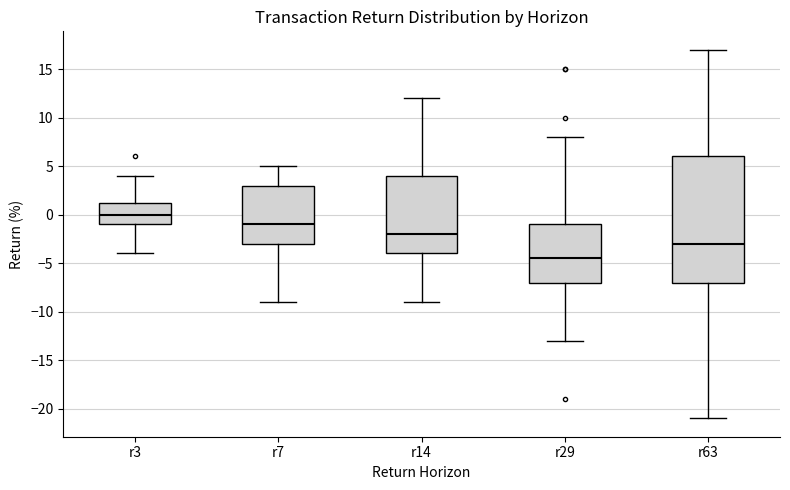

Which box's median line is the lowest?

r29